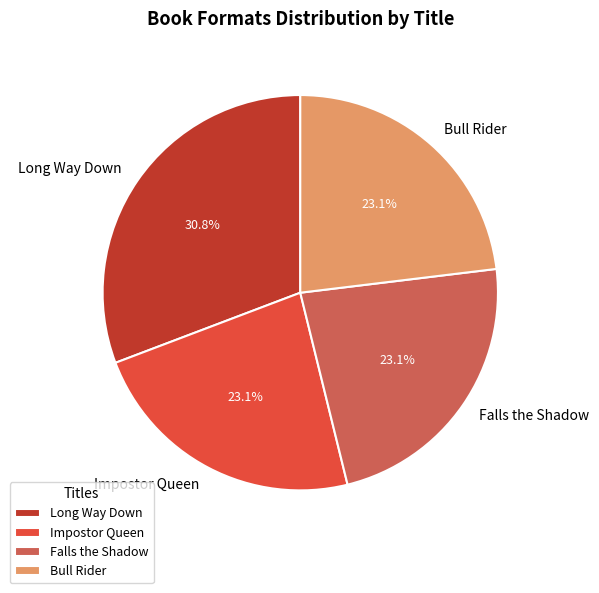

Count the number of slices in the pie.

4